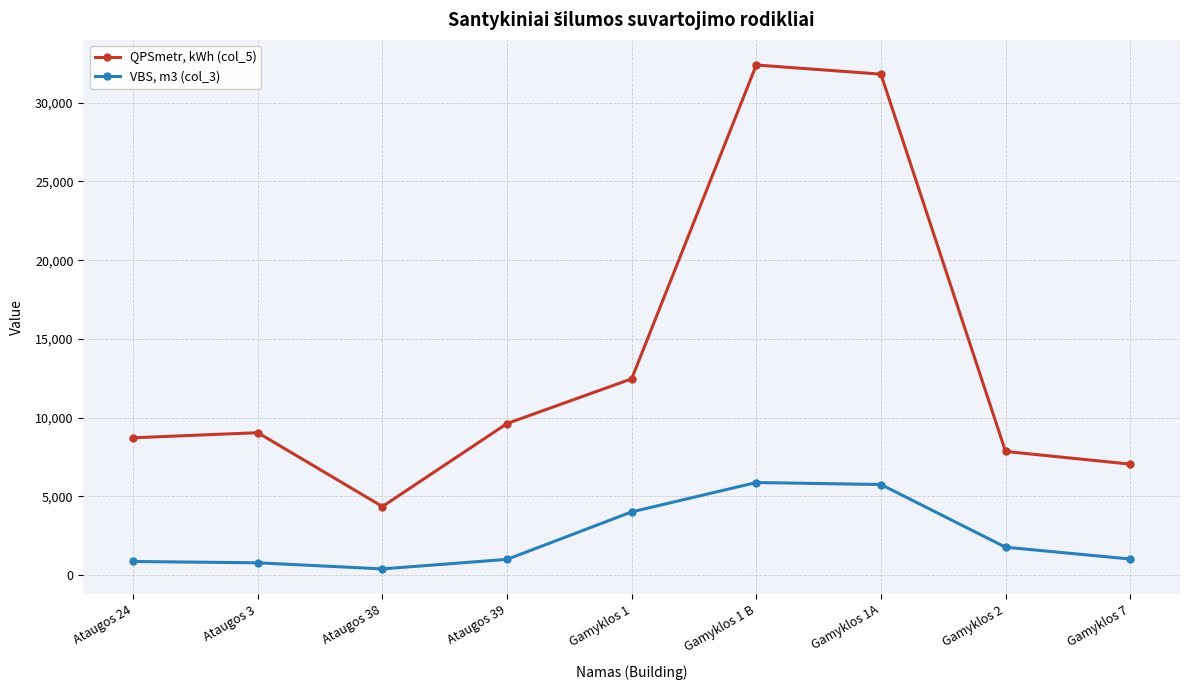

Between Gamyklos 1 and Gamyklos 7, which series saw the biggest shift?

QPSmetr, kWh (col_5)